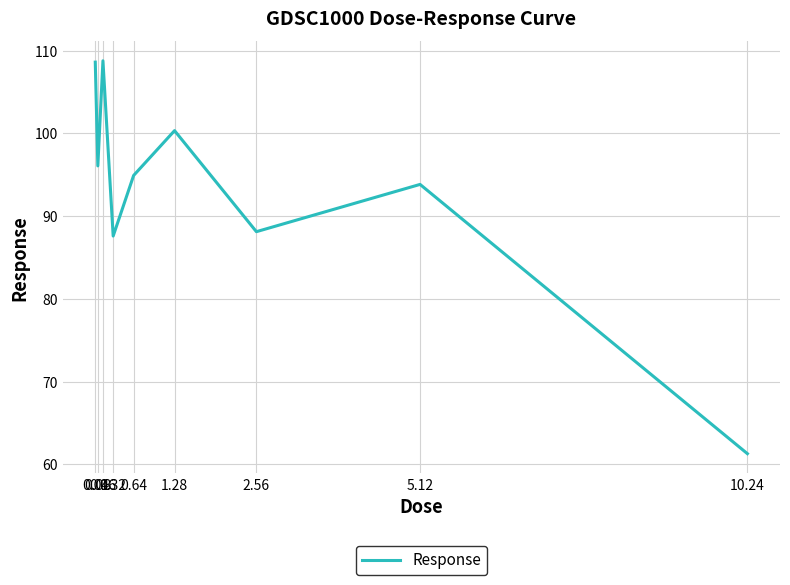

The chart shows a value of 137.9 at 1.28. True or false?

False